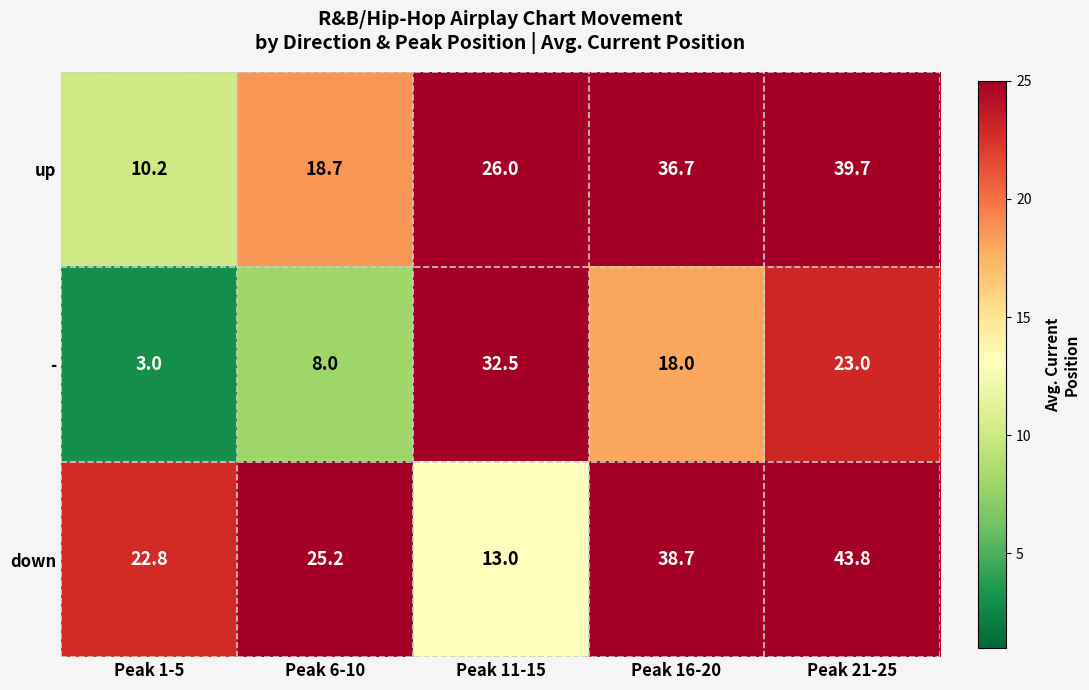

How many distinct data groups are displayed?

3